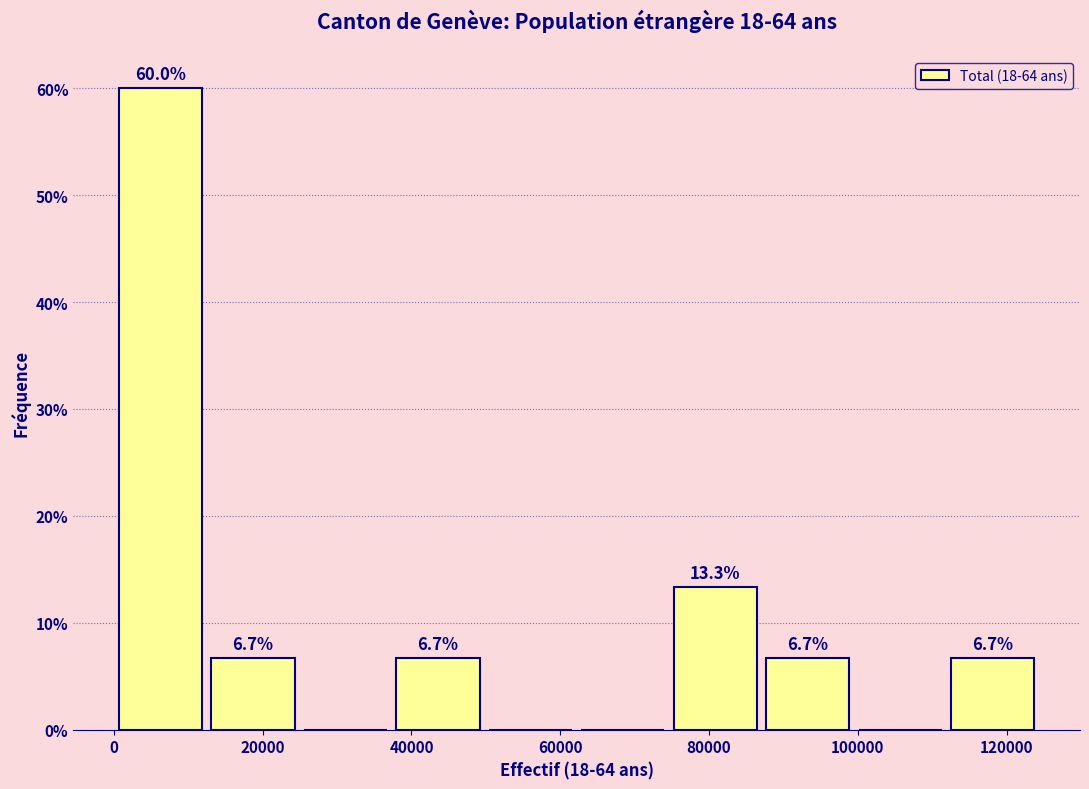

Which range on the x-axis has the tallest bar?

0 to 12000